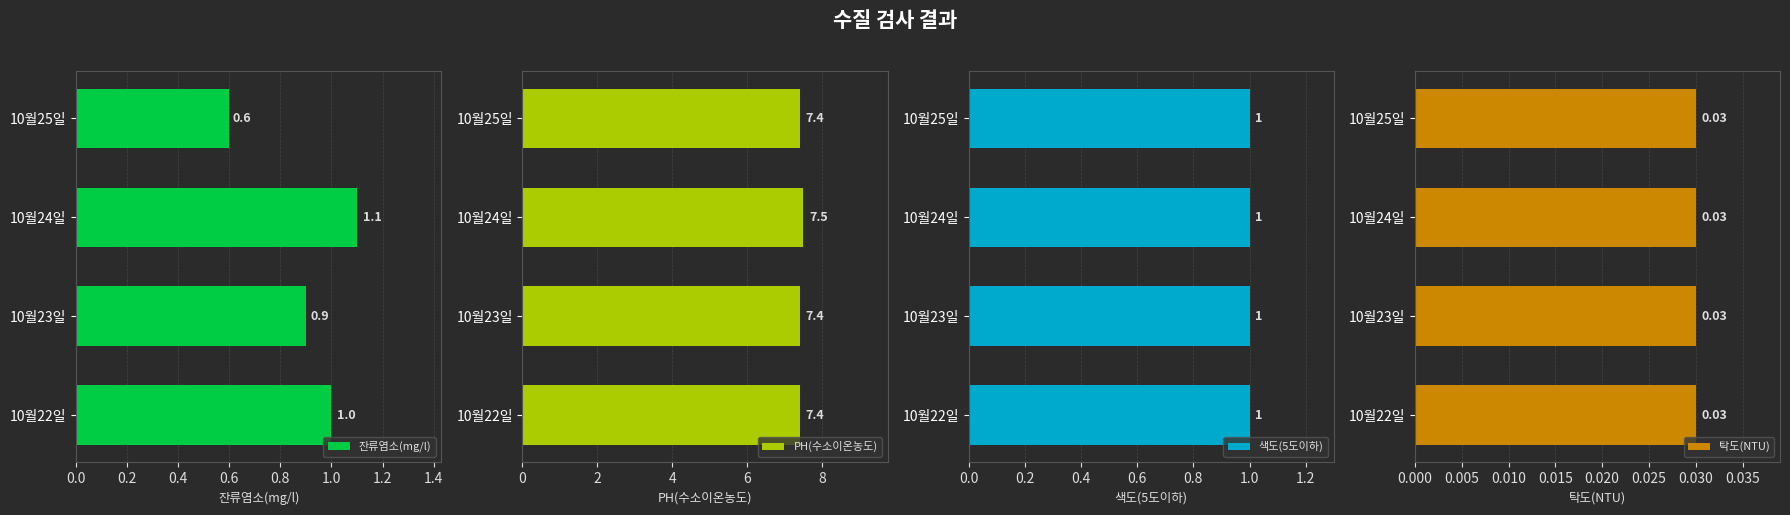

At which label is 잔류염소(mg/l) closest to 0?

10월25일